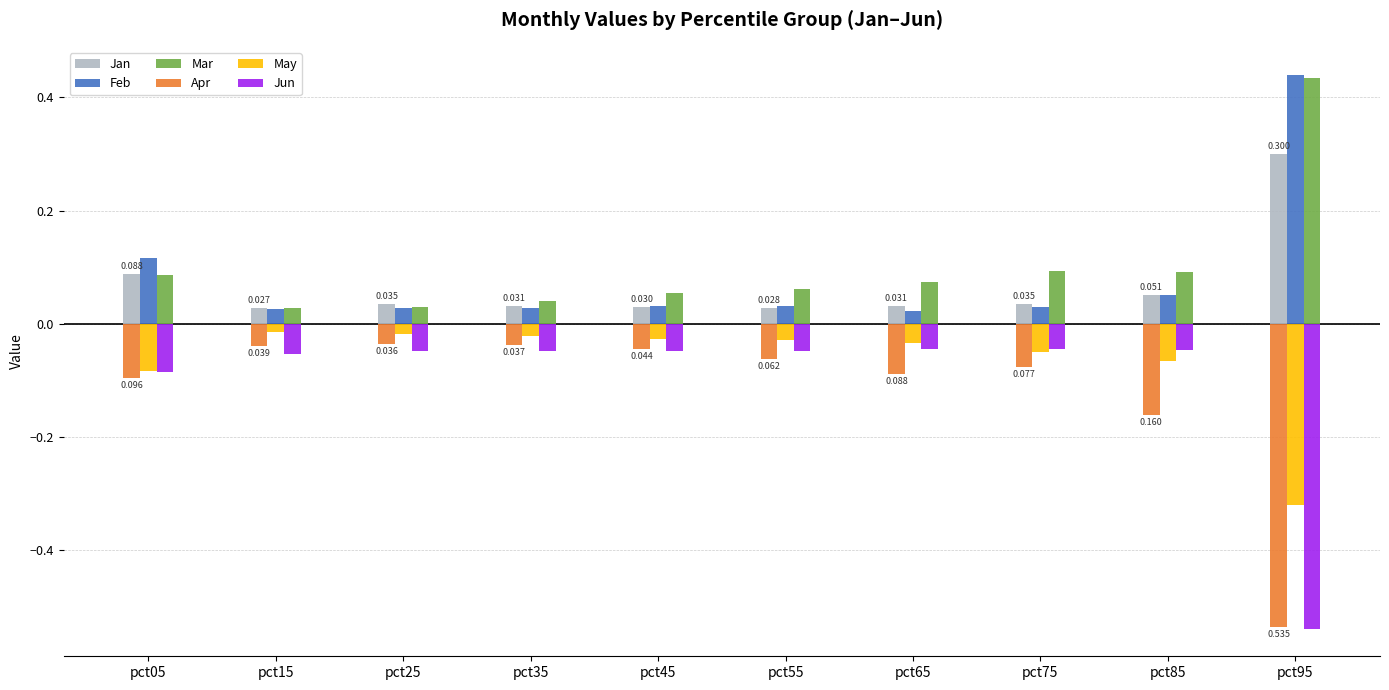

How many series are shown in this chart?

6